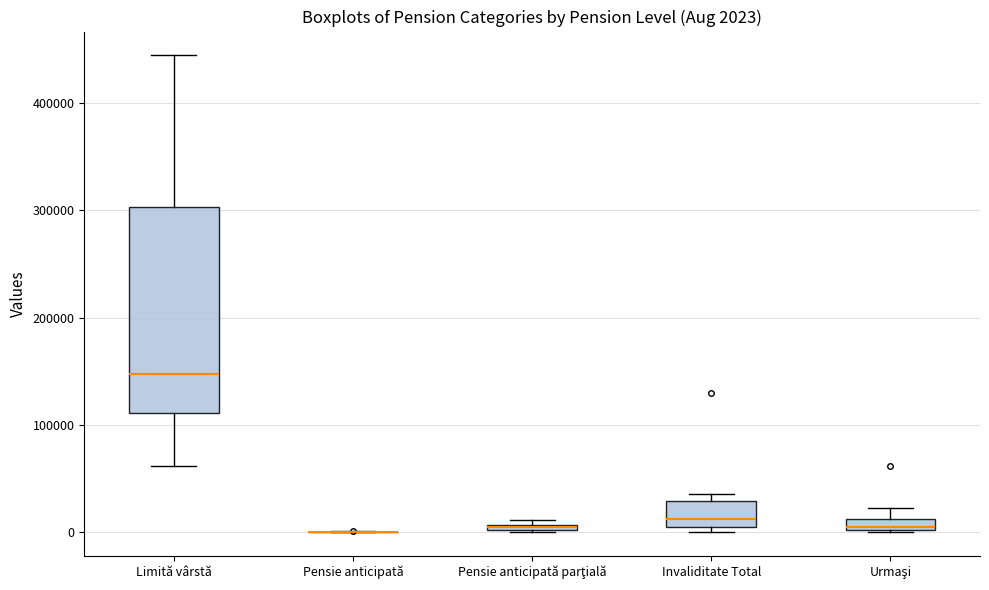

Comparing the boxes themselves (not the whiskers), which one is the tallest?

Limită vârstă